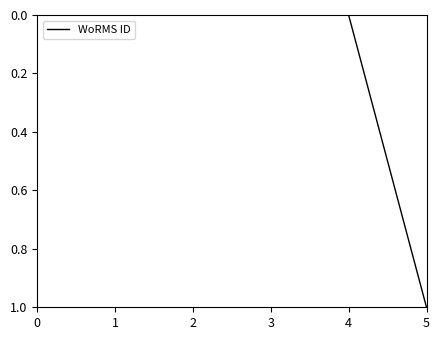

The chart shows a value of 0 at 3. True or false?

True